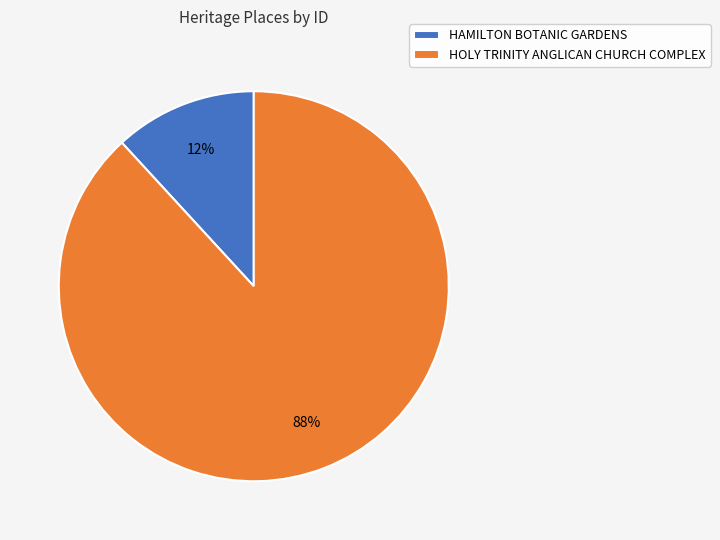

Combined, do HAMILTON BOTANIC GARDENS and HOLY TRINITY ANGLICAN CHURCH COMPLEX account for over 50%?

Yes